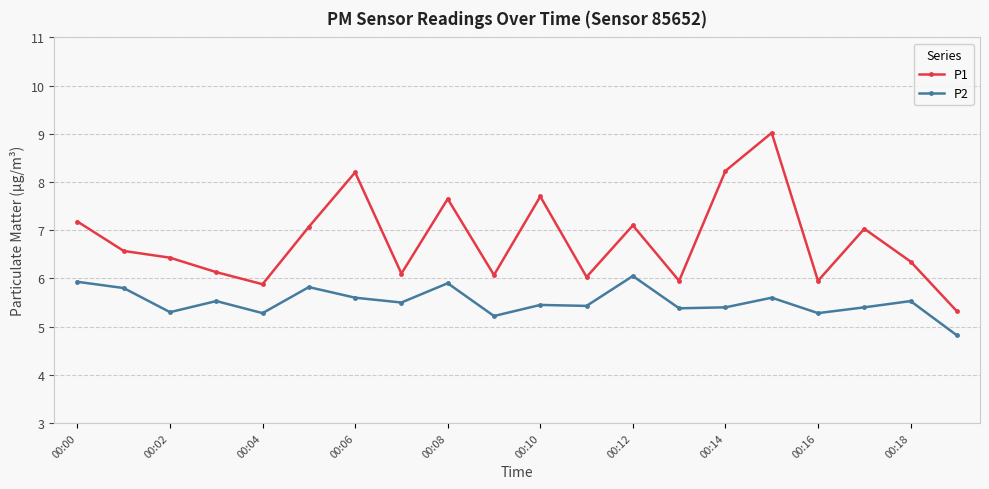

Which series has the largest total across all categories?

P1